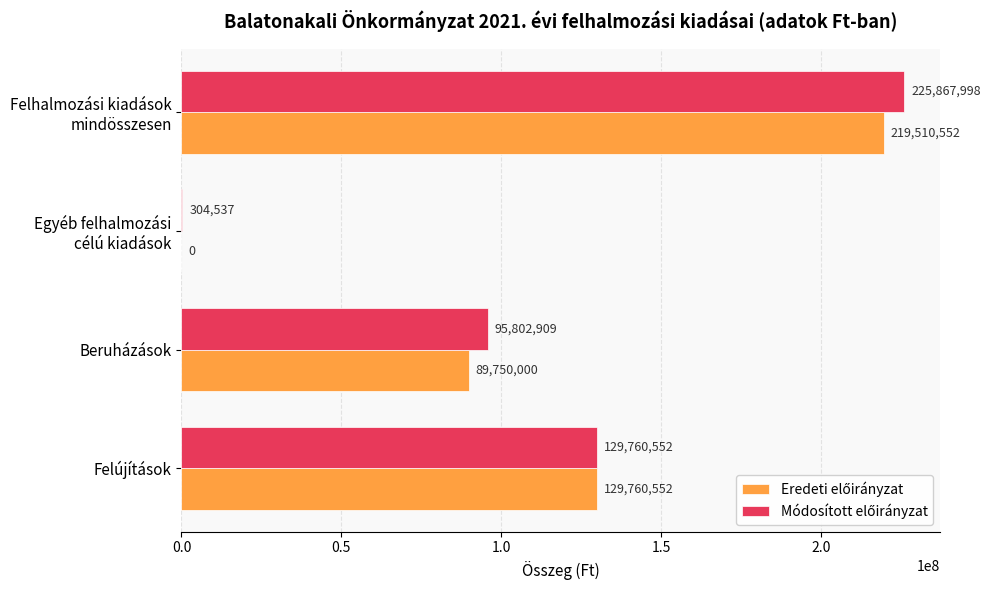

What is the greatest value displayed?

225867998